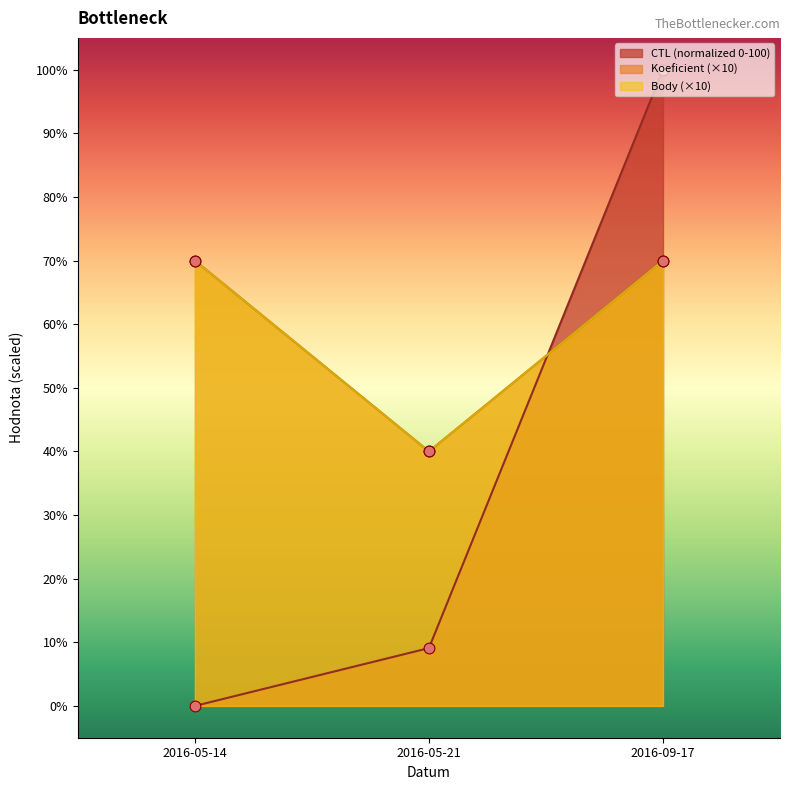

Which series has the largest total across all categories?

Koeficient